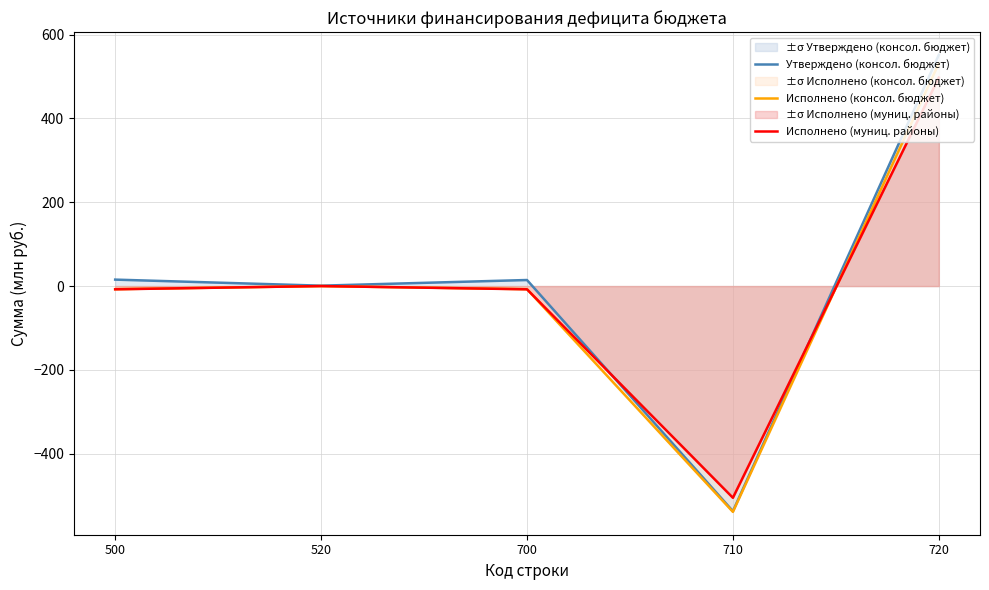

Where is the first local minimum for Исполнено (муниц. районы)?

710